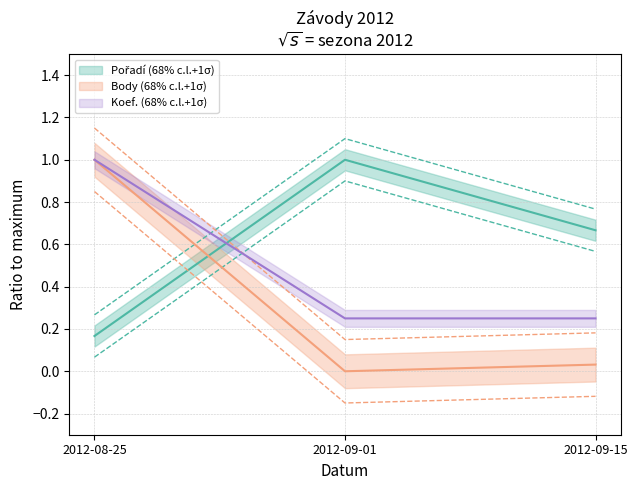

What is the difference between the highest and lowest values at 2012-09-01?

1.0